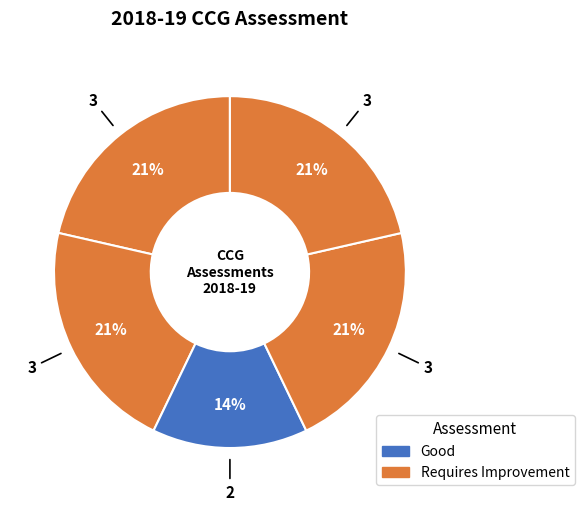

How many slices are in this pie chart?

5